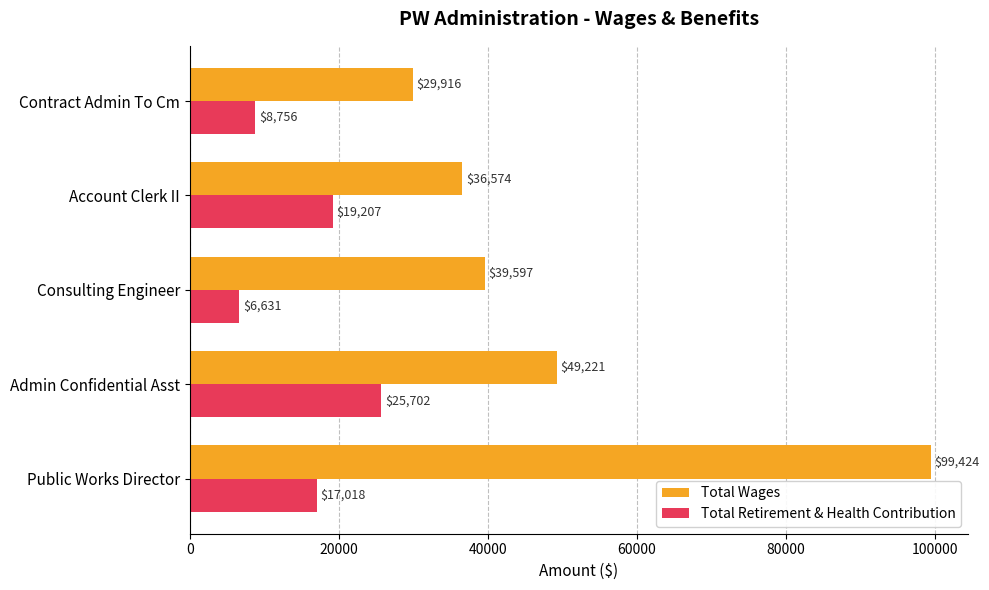

What is the difference between the Total Wages values at Account Clerk II and Public Works Director?

62850